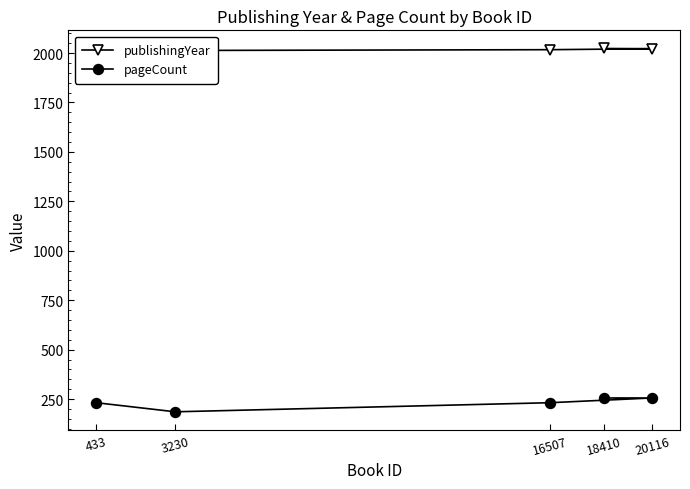

How many interior local valleys does the pageCount series have?

1